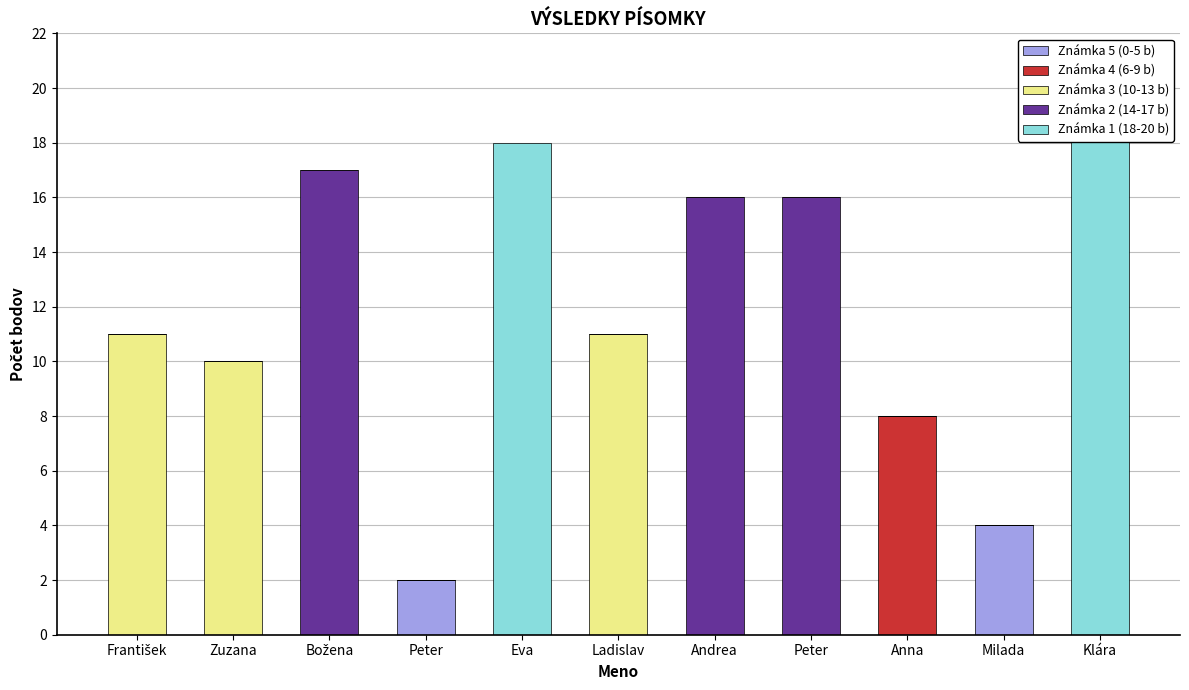

Reading left to right, transcribe all the data shown in this chart.

Známka 5 (0-5 b): 0	0	0	2	0	0	0	0	0	4	0
Známka 4 (6-9 b): 0	0	0	0	0	0	0	0	8	0	0
Známka 3 (10-13 b): 11	10	0	0	0	11	0	0	0	0	0
Známka 2 (14-17 b): 0	0	17	0	0	0	16	16	0	0	0
Známka 1 (18-20 b): 0	0	0	0	18	0	0	0	0	0	20